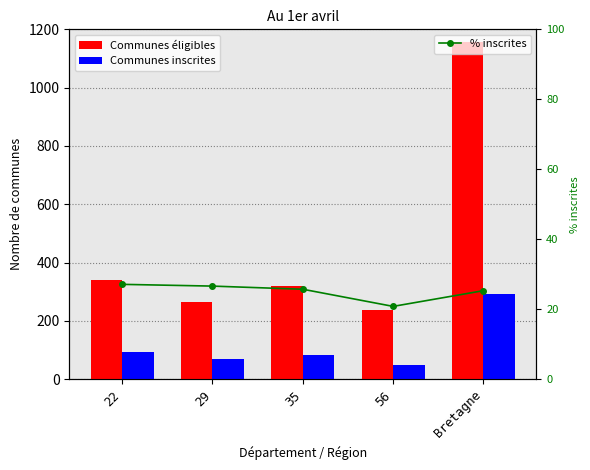

At which label does Communes inscrites reach its peak?

Bretagne